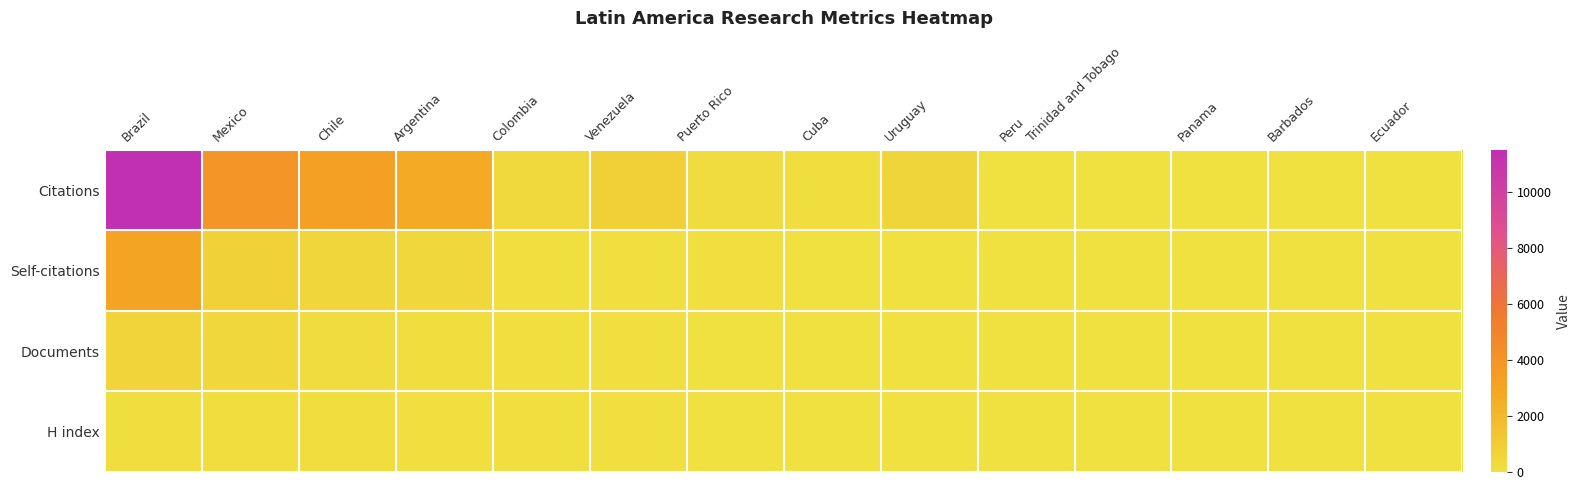

Reading left to right, list all the values displayed in this chart.

Citations: Brazil=11491	Mexico=3879	Chile=3201	Argentina=2679	Colombia=336	Venezuela=824	Puerto Rico=180	Cuba=103	Uruguay=539	Peru=9	Trinidad and Tobago=5	Panama=33	Barbados=1	Ecuador=18
Self-citations: Brazil=2965	Mexico=725	Chile=480	Argentina=416	Colombia=68	Venezuela=82	Puerto Rico=60	Cuba=19	Uruguay=16	Peru=3	Trinidad and Tobago=1	Panama=2	Barbados=0	Ecuador=4
Documents: Brazil=593	Mexico=404	Chile=182	Argentina=176	Colombia=73	Venezuela=72	Puerto Rico=40	Cuba=18	Uruguay=13	Peru=10	Trinidad and Tobago=7	Panama=3	Barbados=3	Ecuador=2
H index: Brazil=152	Mexico=107	Chile=99	Argentina=79	Colombia=49	Venezuela=53	Puerto Rico=30	Cuba=37	Uruguay=36	Peru=26	Trinidad and Tobago=11	Panama=11	Barbados=3	Ecuador=33